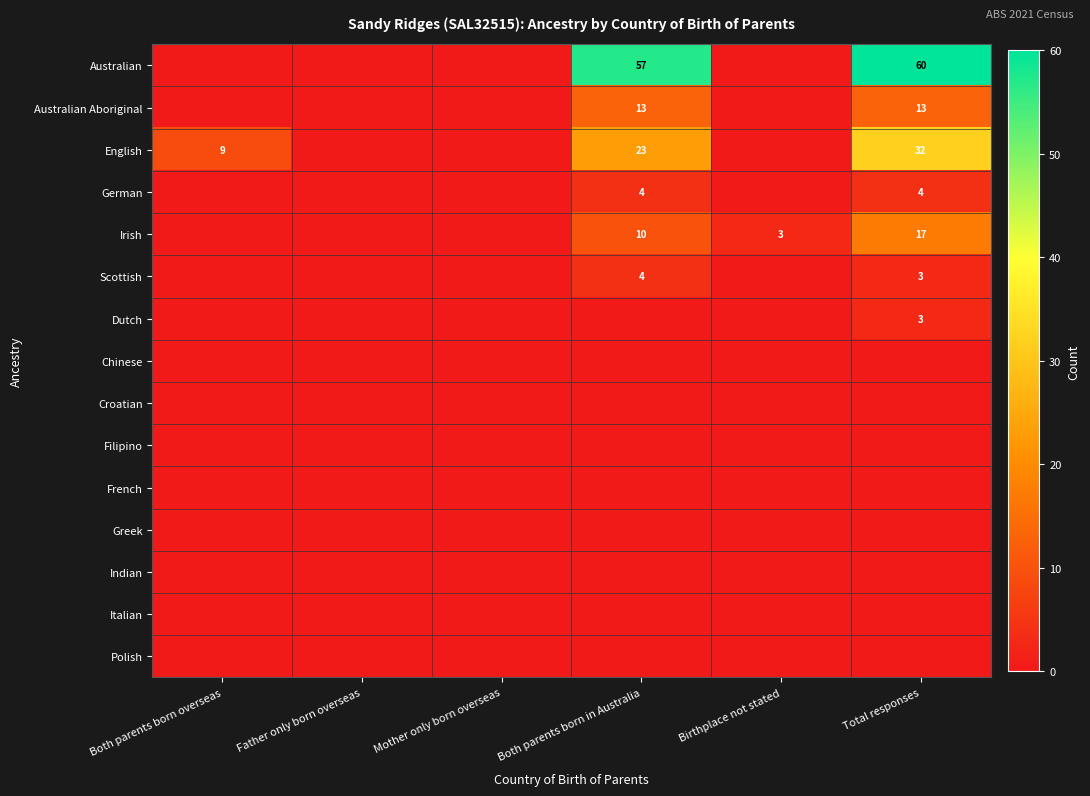

At which category is the sum across all series the highest?

Total responses